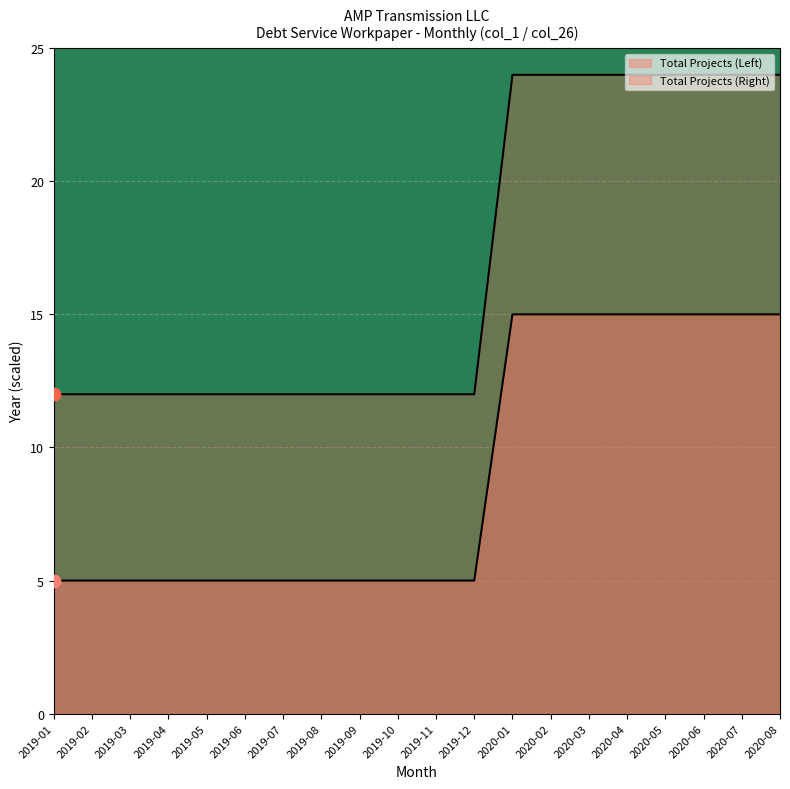

Which series contains the highest Y value?

Total Projects (Right)